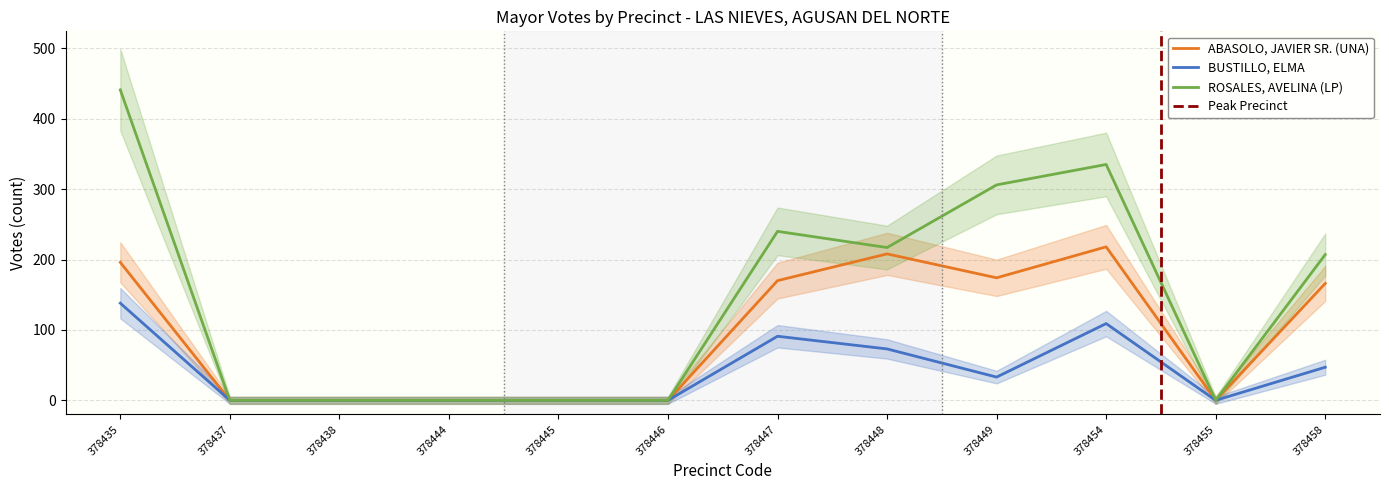

How many data points does each series have?

12